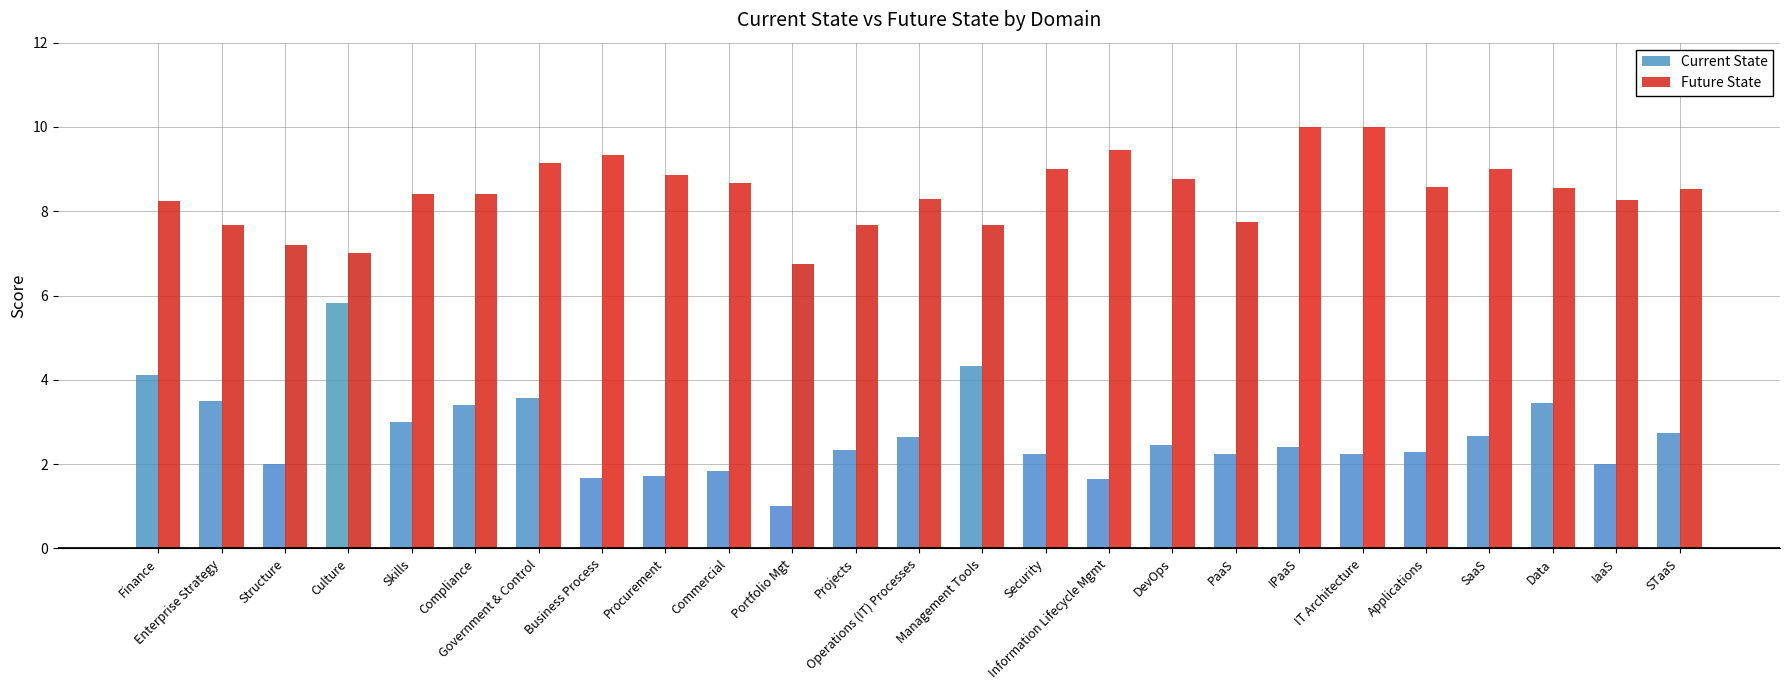

List the series in order of their peak value, lowest first.

Current State, Future State